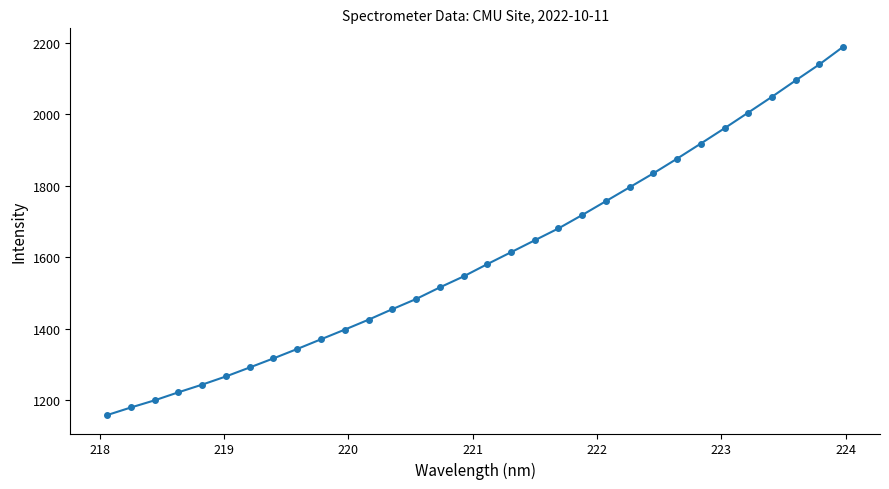

What is the average value?

1601.9